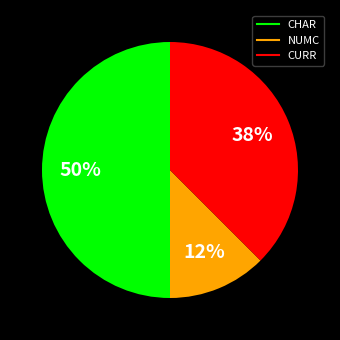

To the nearest percent, what is the average slice percentage?

33%